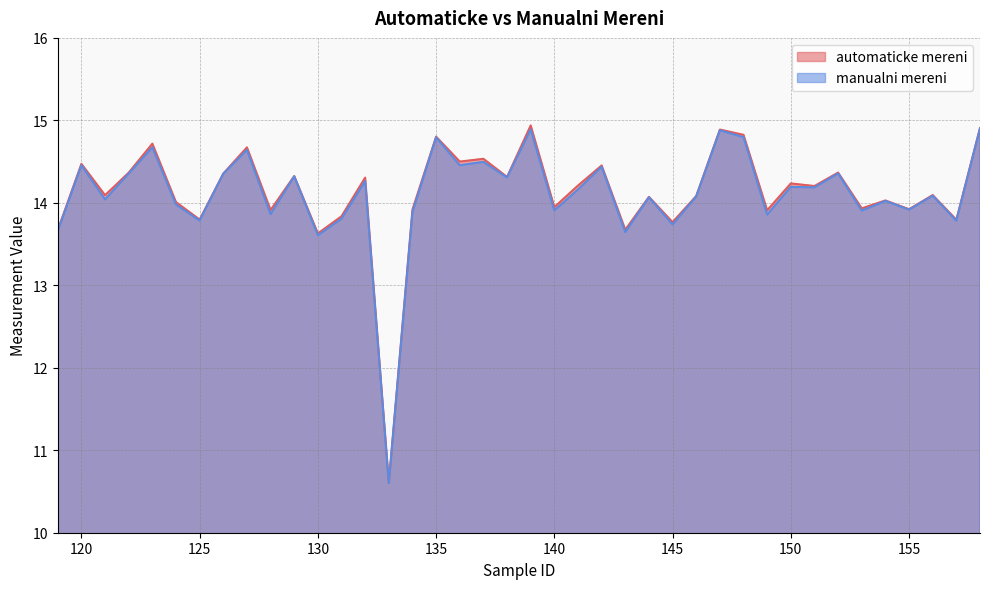

What are all the series names shown in the legend?

automaticke mereni, manualni mereni